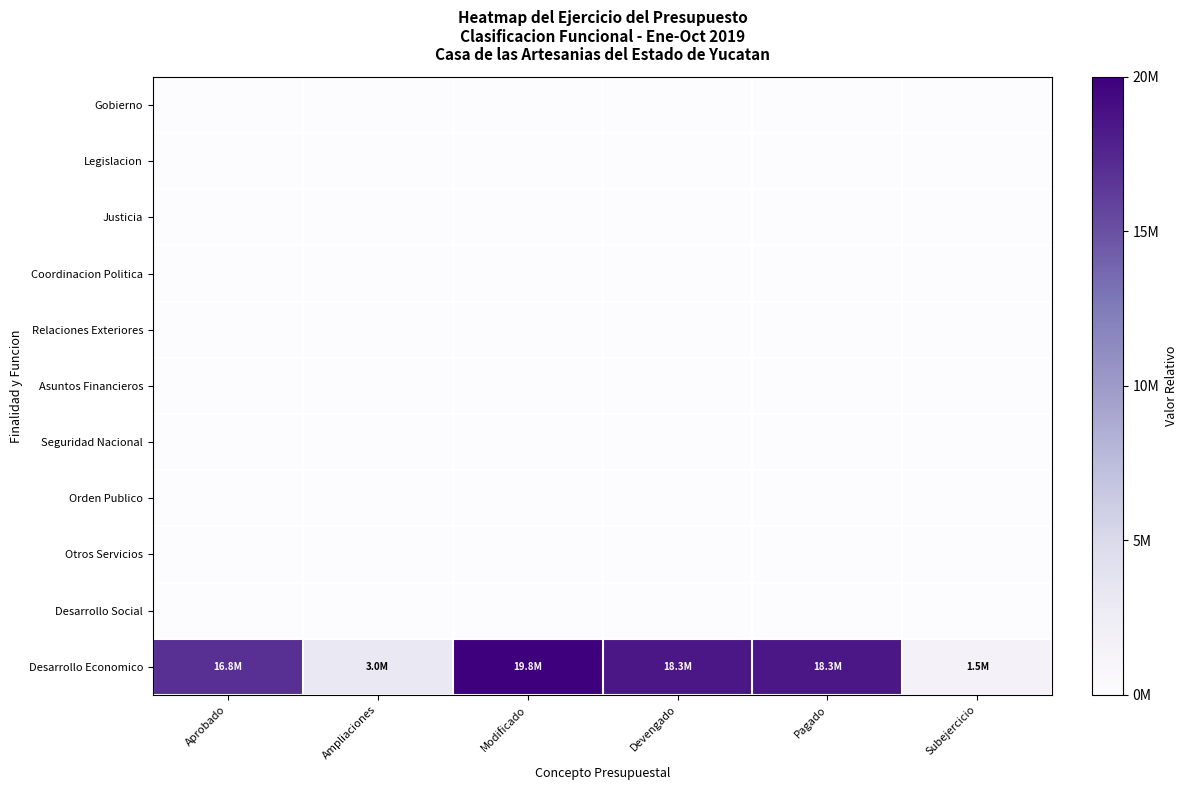

Rank the series by their maximum value, from lowest to highest.

Gobierno, Legislacion, Justicia, Coordinacion Politica, Relaciones Exteriores, Asuntos Financieros, Seguridad Nacional, Orden Publico, Otros Servicios, Desarrollo Social, Desarrollo Economico